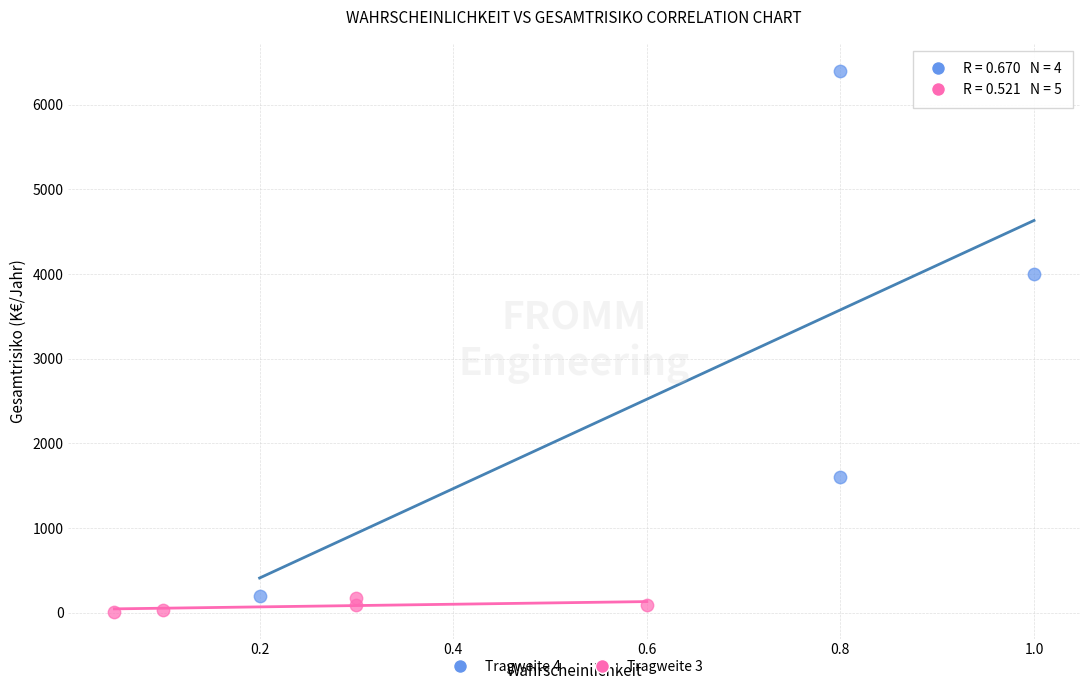

Which series contains the highest Y value?

Tragweite 4